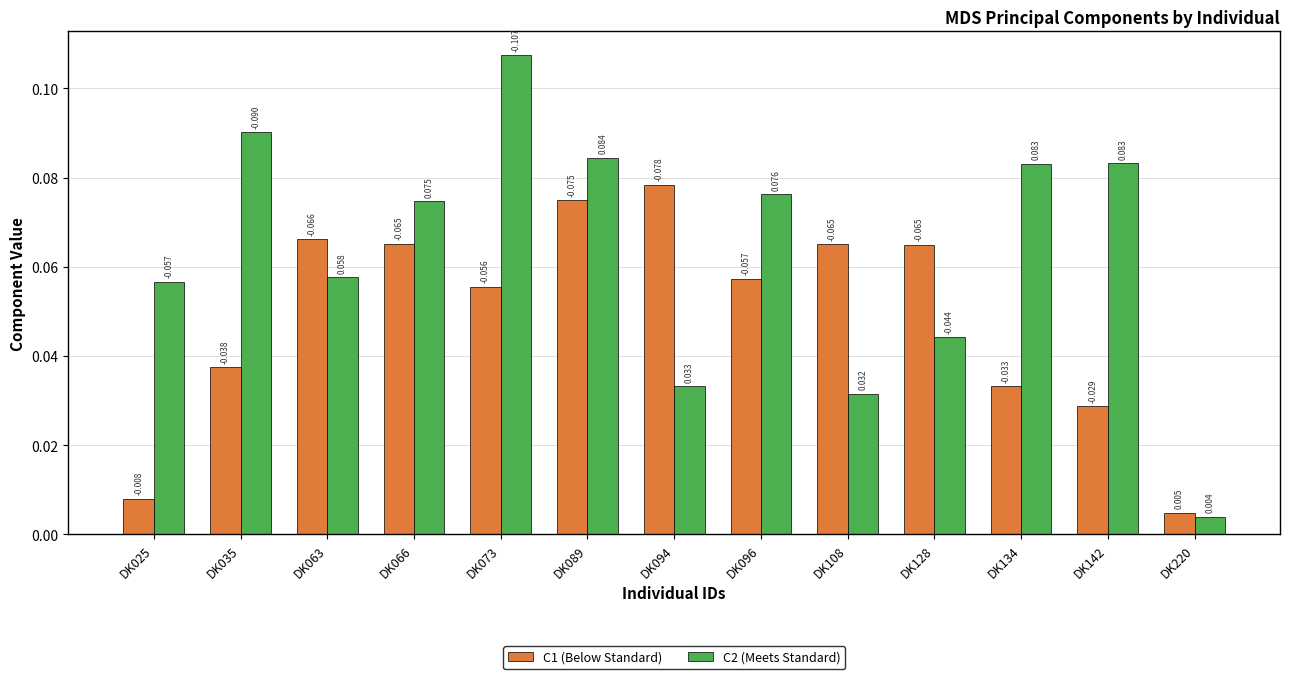

How many distinct data groups are displayed?

2